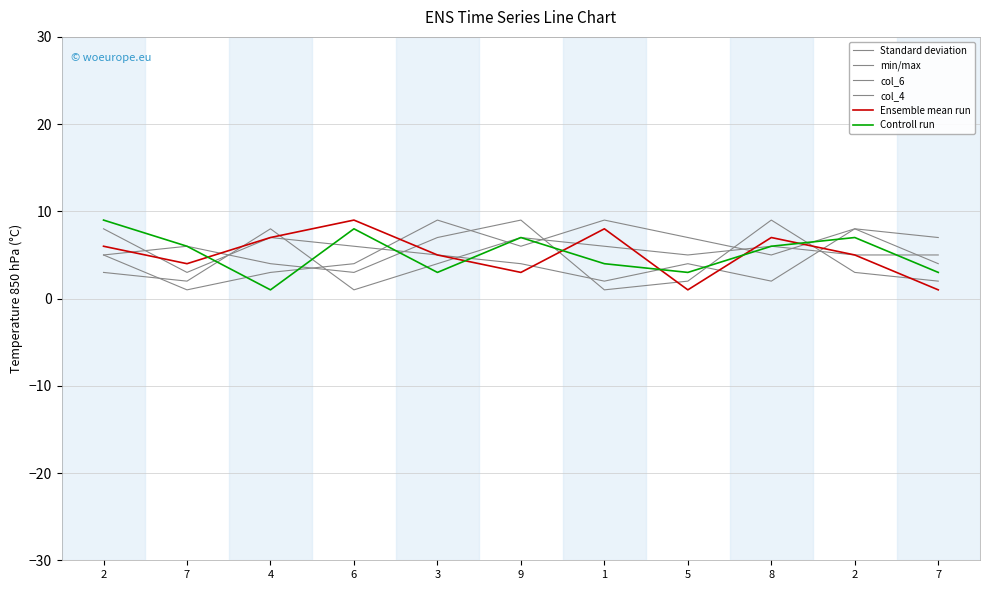

Reading right to left, extract all data points from this chart.

Standard deviation: 7=7	2=8	8=5	5=7	1=9	9=6	3=9	6=4	4=3	7=1	2=5
min/max: 7=4	2=8	8=2	5=4	1=2	9=4	3=5	6=6	4=7	7=3	2=8
col_6: 7=5	2=5	8=6	5=5	1=6	9=7	3=4	6=1	4=8	7=2	2=3
col_4: 7=2	2=3	8=9	5=2	1=1	9=9	3=7	6=3	4=4	7=6	2=5
Ensemble mean run: 7=1	2=5	8=7	5=1	1=8	9=3	3=5	6=9	4=7	7=4	2=6
Controll run: 7=3	2=7	8=6	5=3	1=4	9=7	3=3	6=8	4=1	7=6	2=9